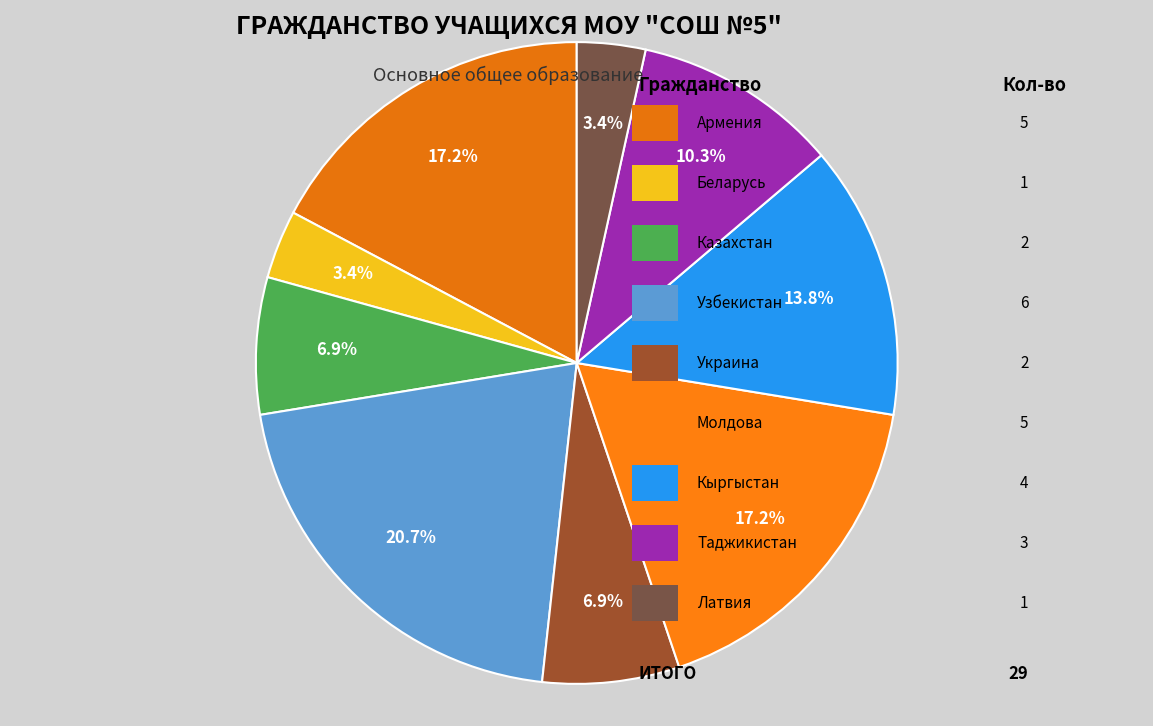

Count the number of slices in the pie.

9